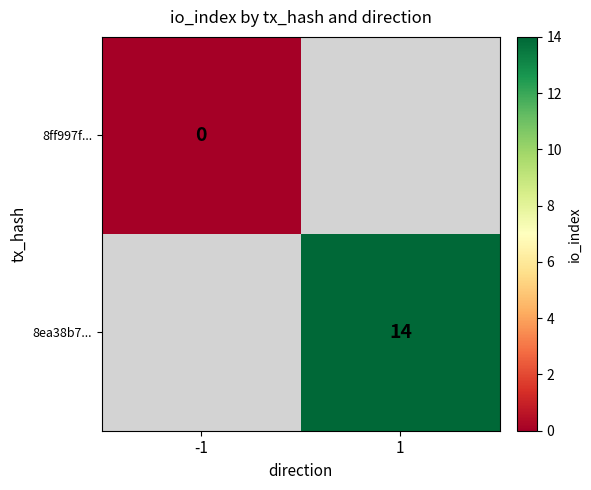

The 8ea38b7... series shows 14 at 1. True or false?

True